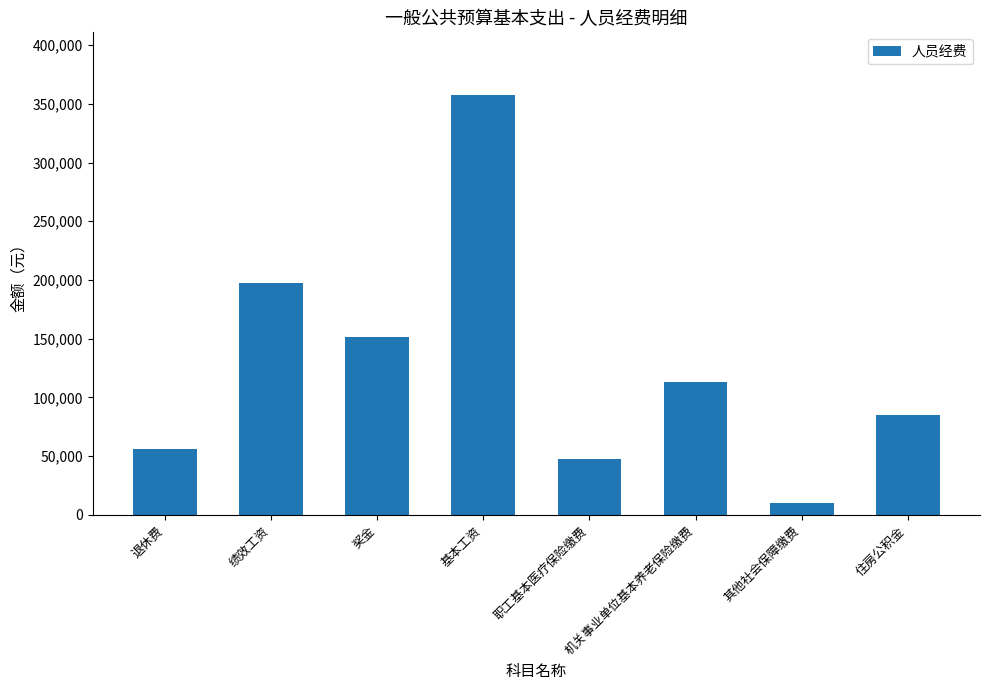

What is the label of the 3rd bar from the left?

奖金